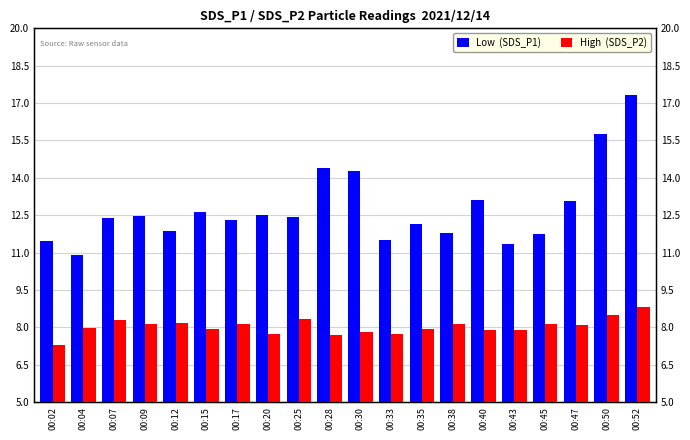

How many groups of bars are there?

20